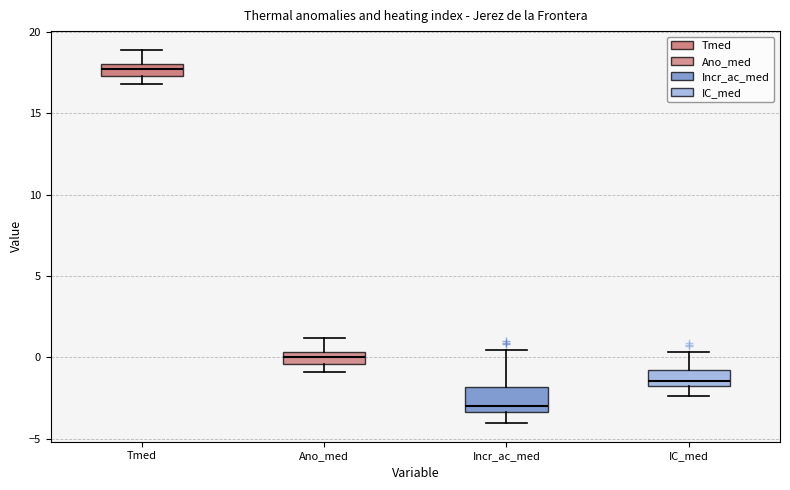

Comparing the boxes themselves (not the whiskers), which one is the tallest?

Incr_ac_med